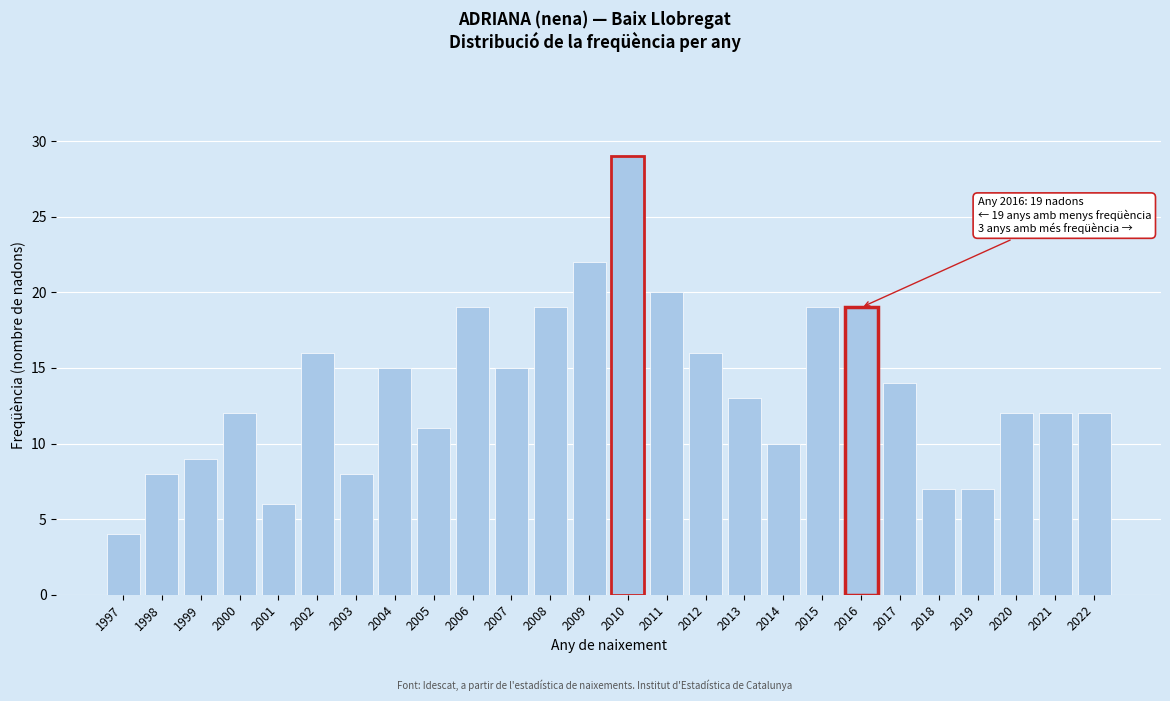

Reading right to left, extract all data points from this chart.

12	12	12	7	7	14	19	19	10	13	16	20	29	22	19	15	19	11	15	8	16	6	12	9	8	4